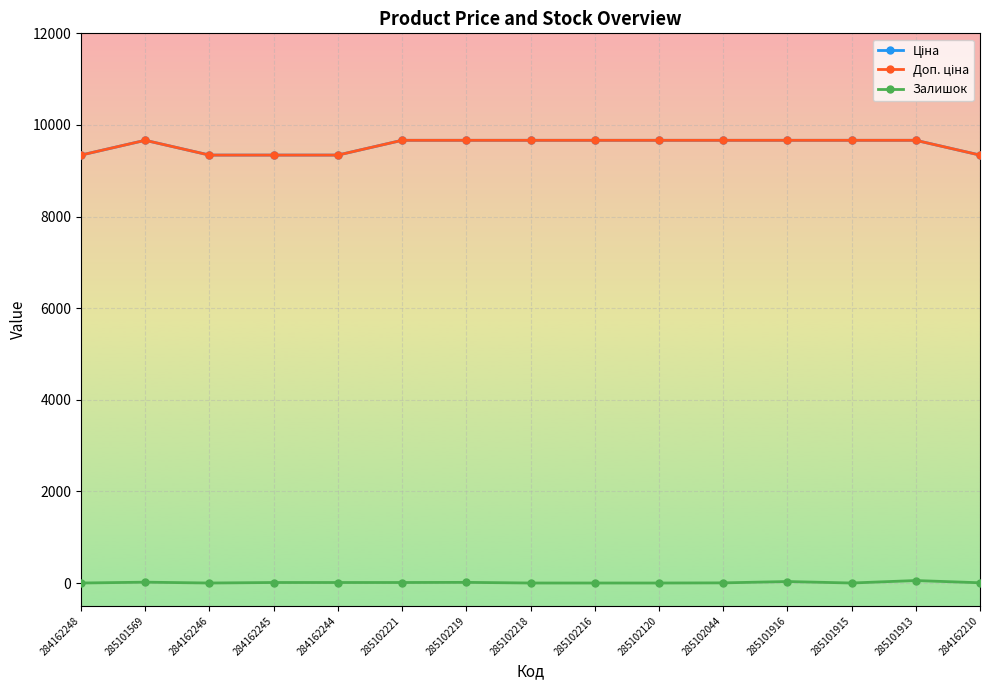

True or false: Доп. ціна and Ціна cross at least once.

False